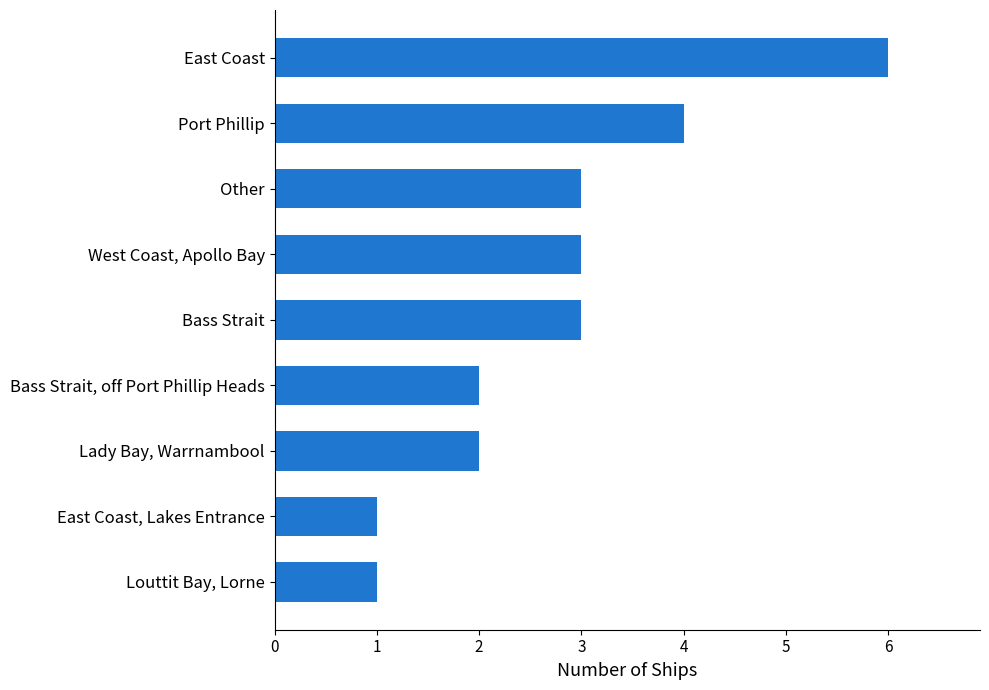

How many series are shown in this chart?

1